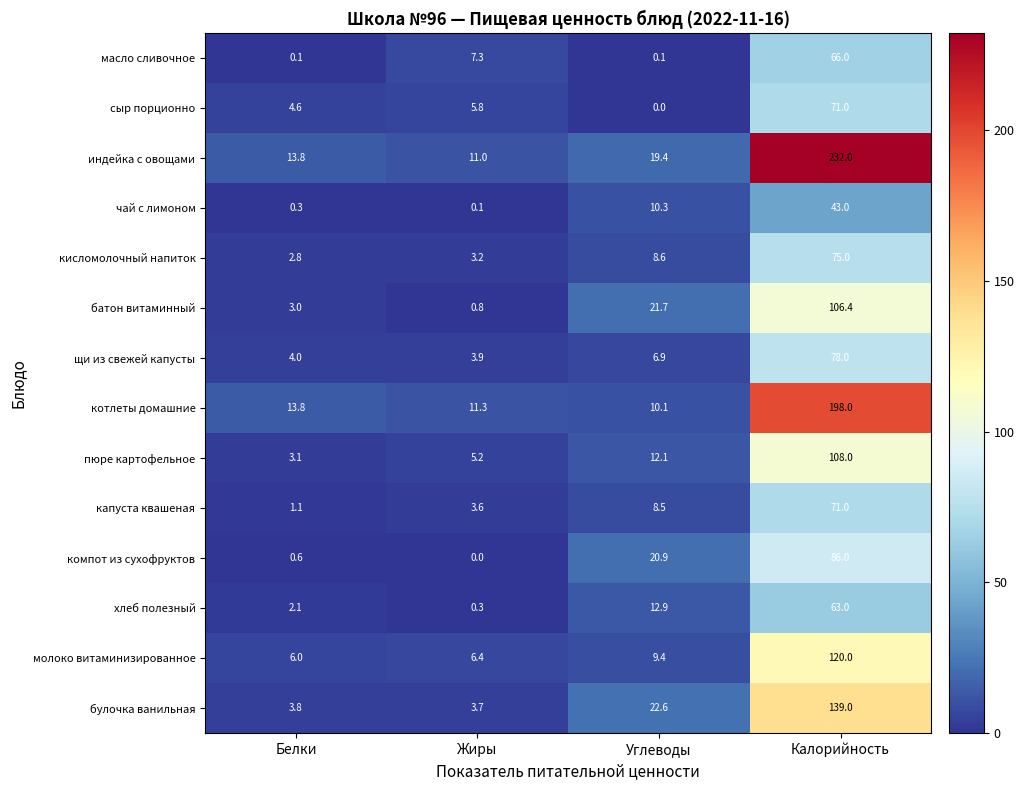

What value does the котлеты домашние series have at Калорийность?

198.0